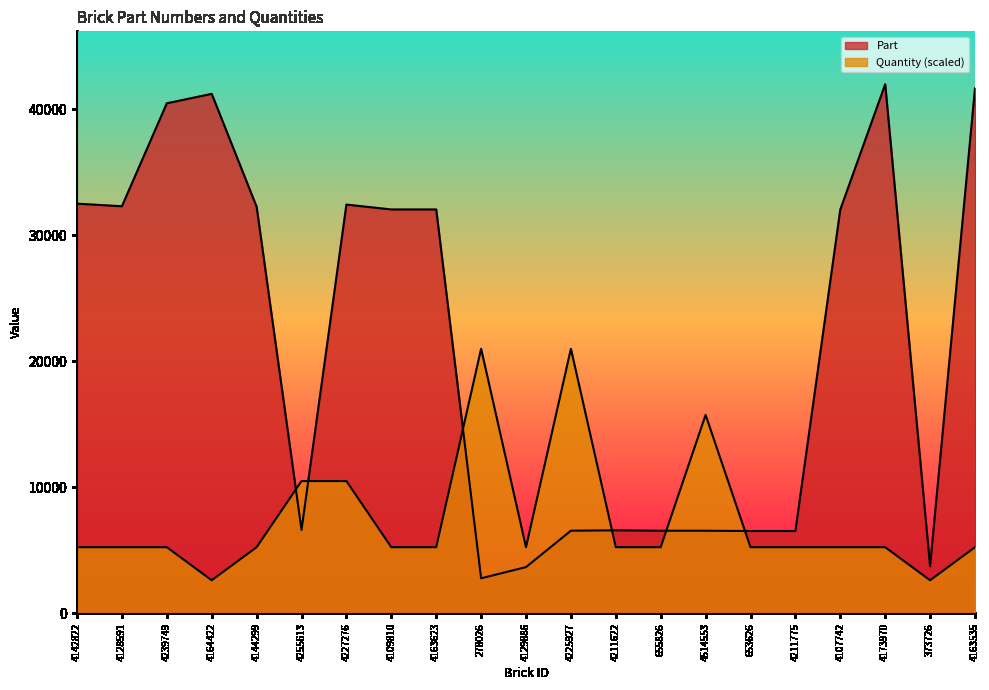

Rank the series at 4227276 from lowest to highest value.

Quantity, Part